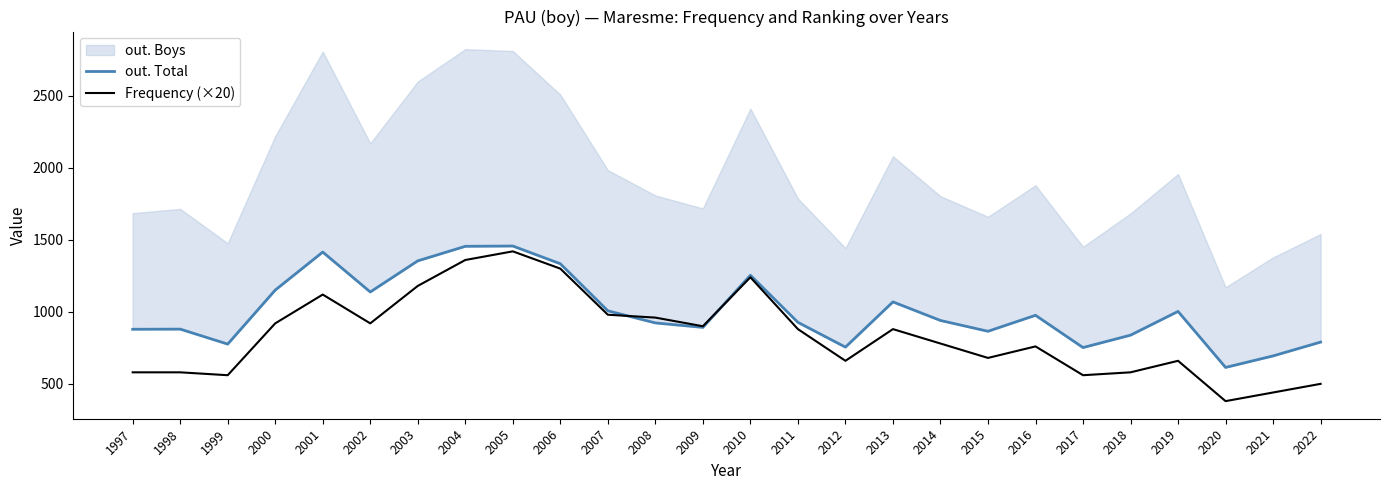

True or false: Frequency (×20) and out. Total intersect in this chart.

True